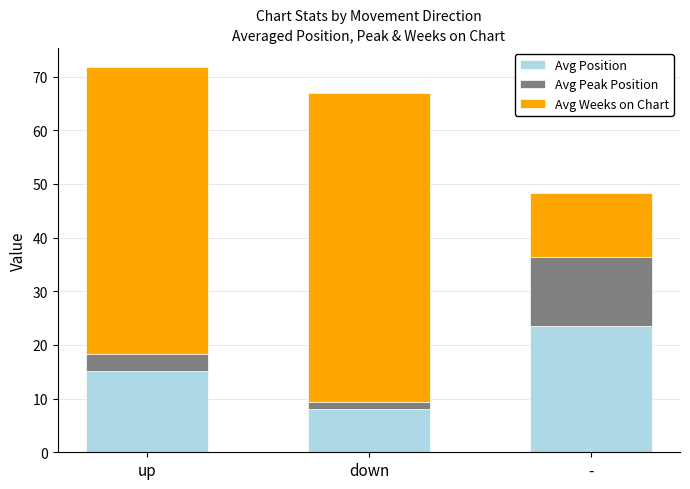

What is the total value across all series at up?

71.8